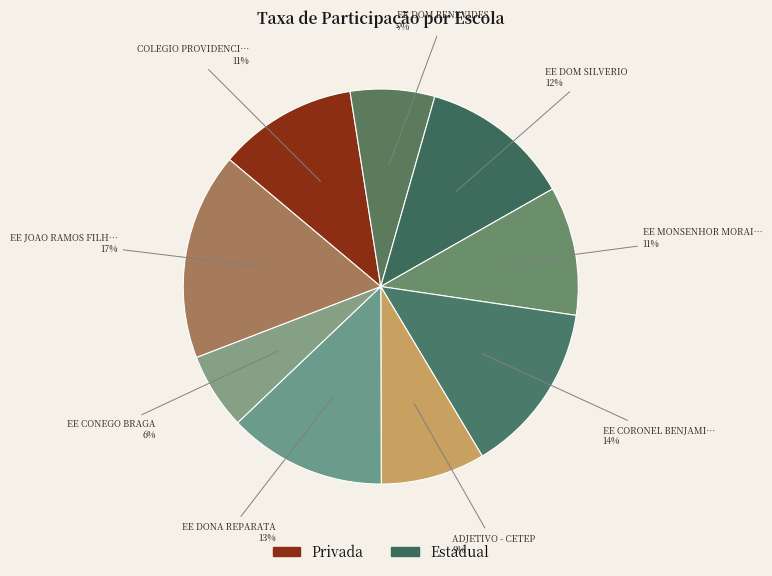

Count the number of slices in the pie.

9